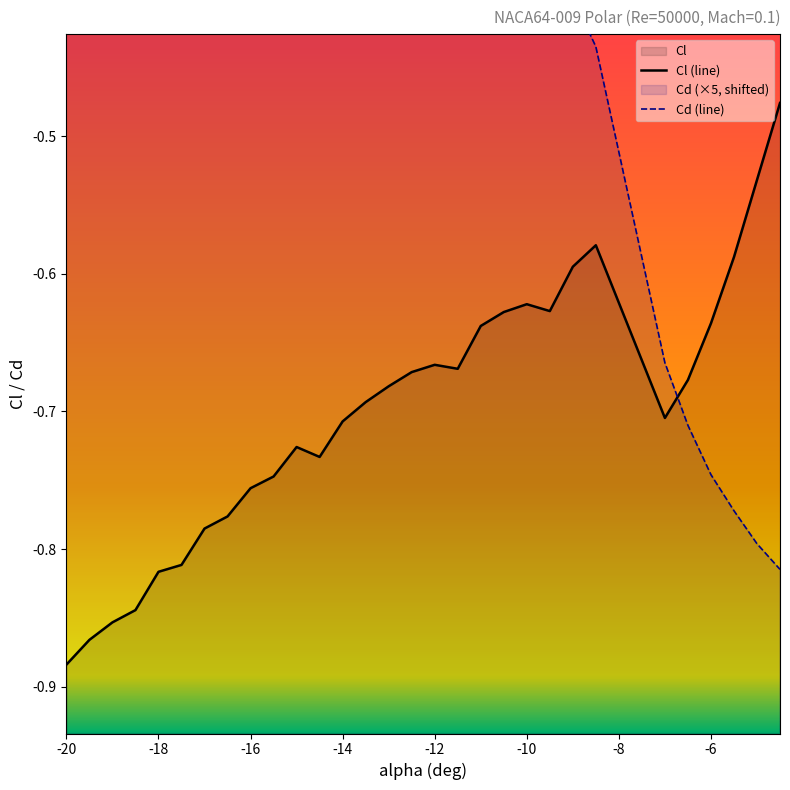

What is the label of the 13th point from the left?

-14